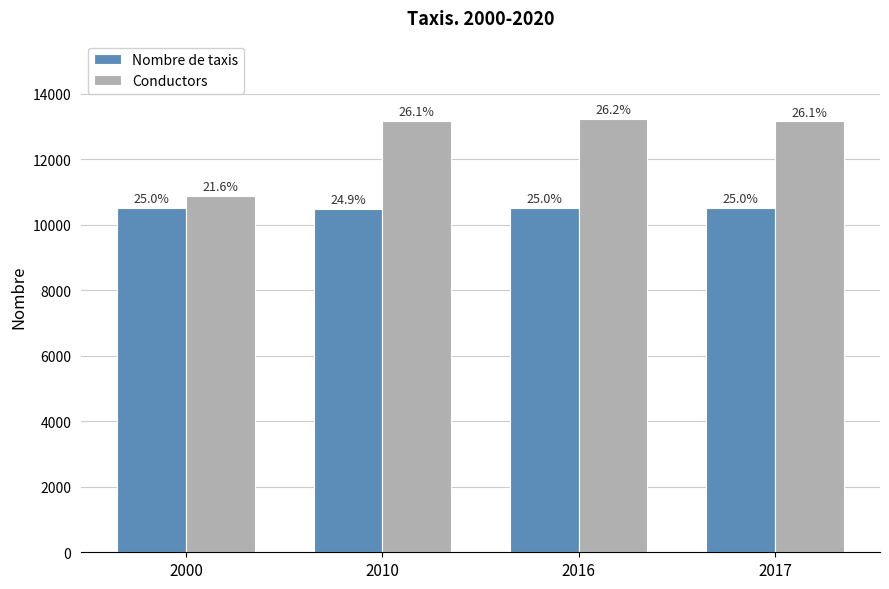

What is the difference between the highest and lowest values at 2010?

2687